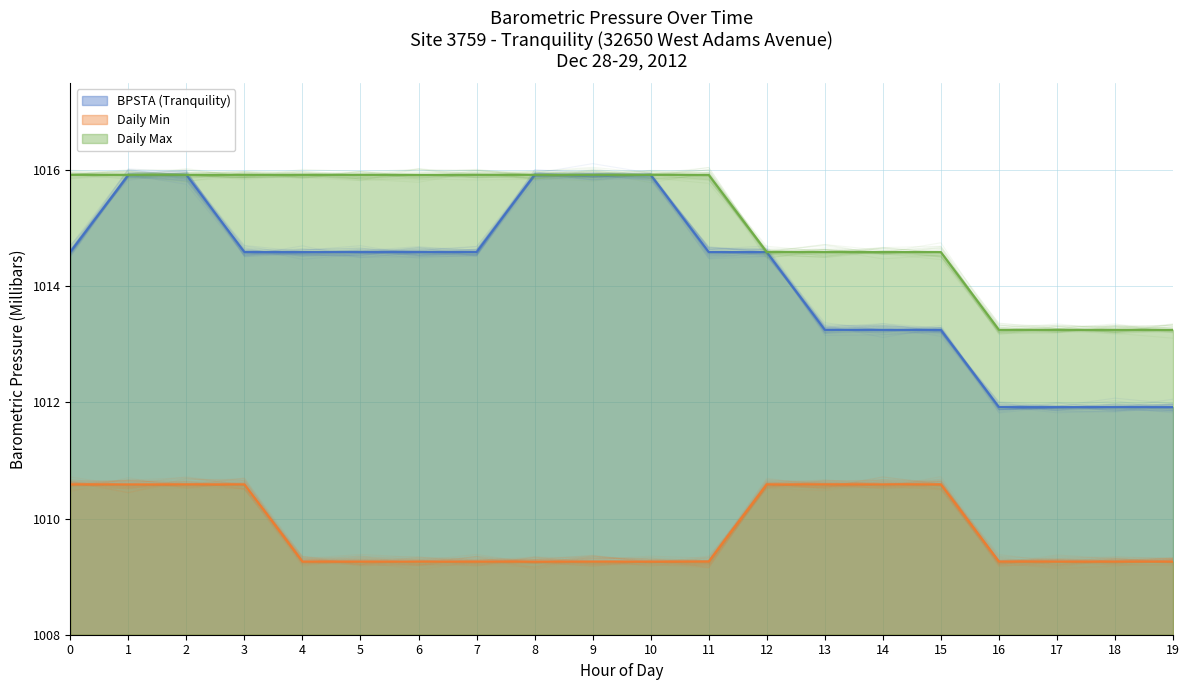

True or false: BPSTA (Tranquility) and Daily Min cross at least once.

False